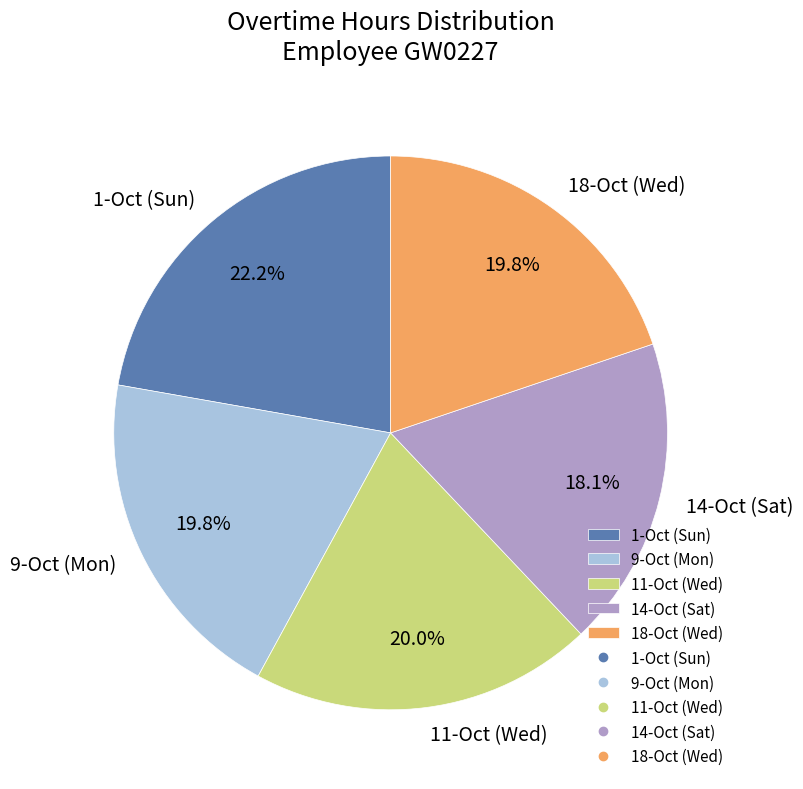

To the nearest percent, what portion does 14-Oct (Sat) represent?

18%